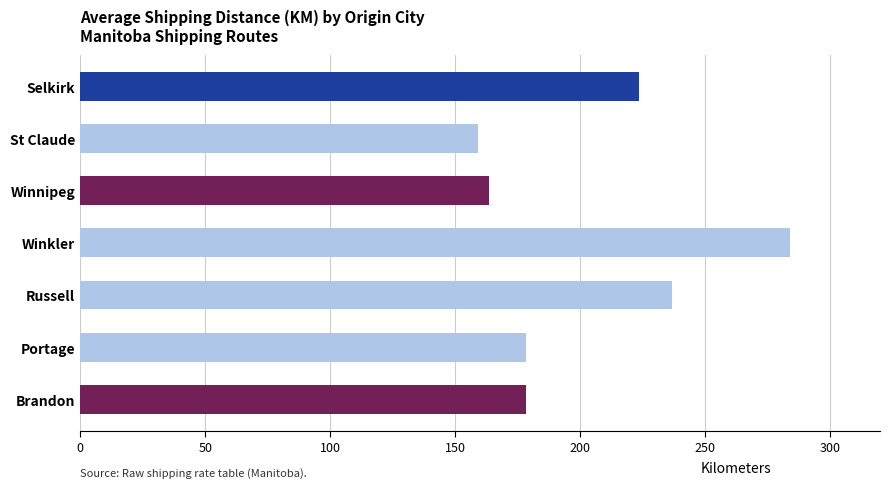

How many data points are above 178?

5